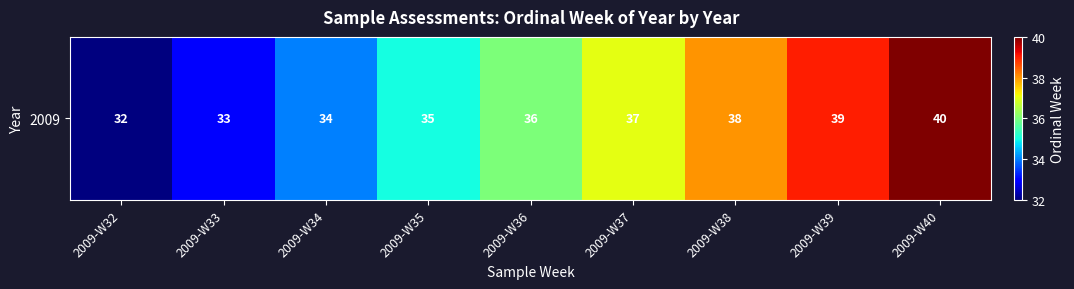

Reading left to right, what are all the values shown in this chart?

32	33	34	35	36	37	38	39	40